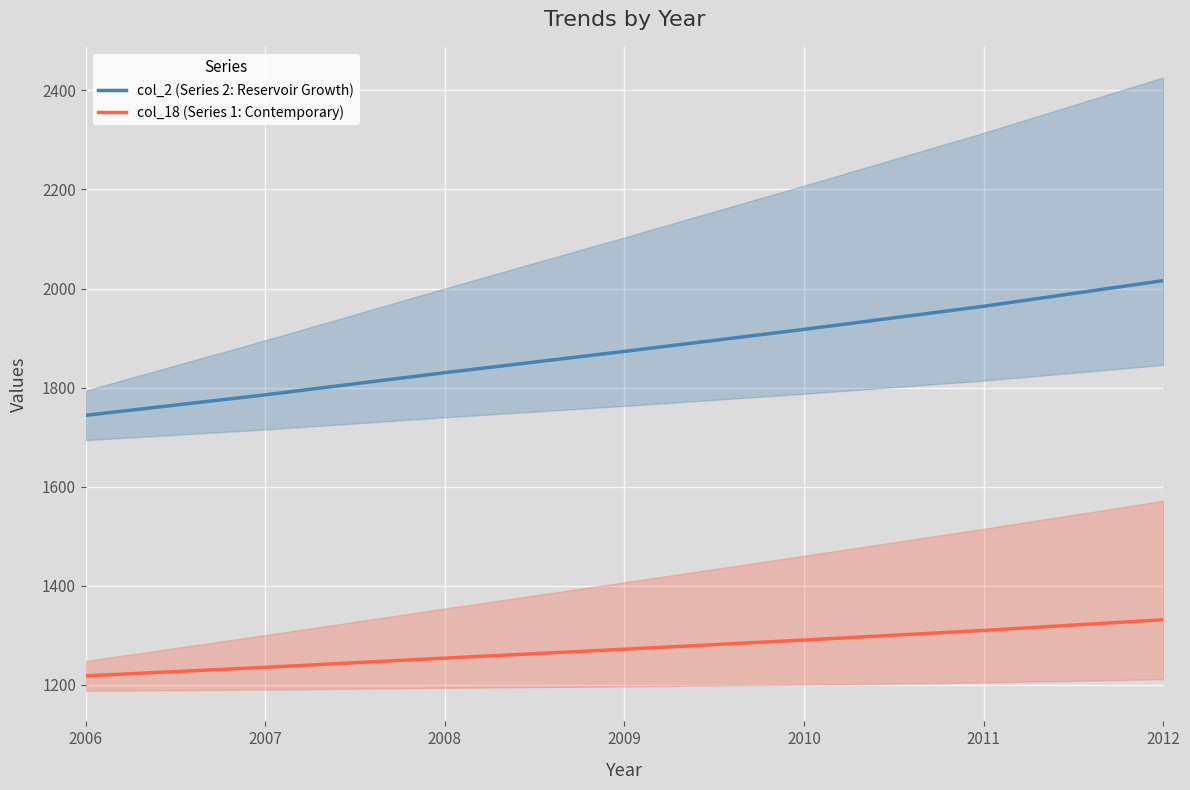

Which series has the largest range (max minus min)?

col_2 (Series 2: Reservoir Growth)